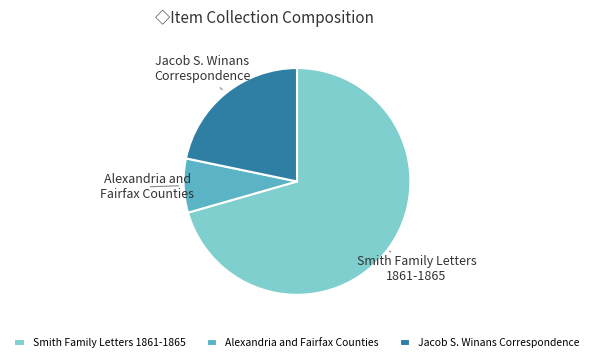

Which category has the smallest portion of the pie?

Alexandria and Fairfax Counties